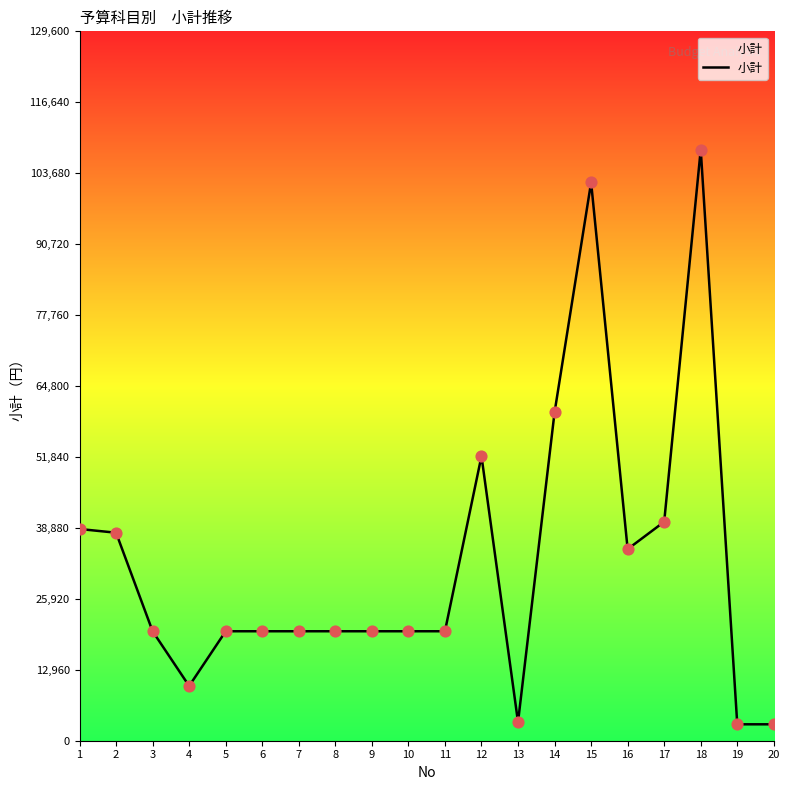

Approximately how many times larger is the value at 16 compared to 18?

0.3